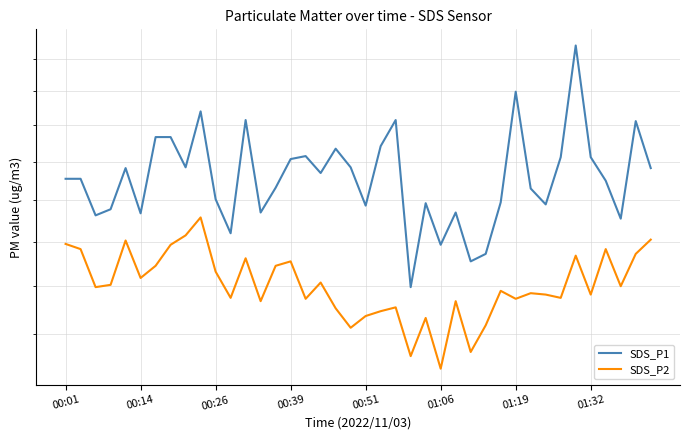

Between 8 and 21, which series saw the biggest shift?

SDS_P2